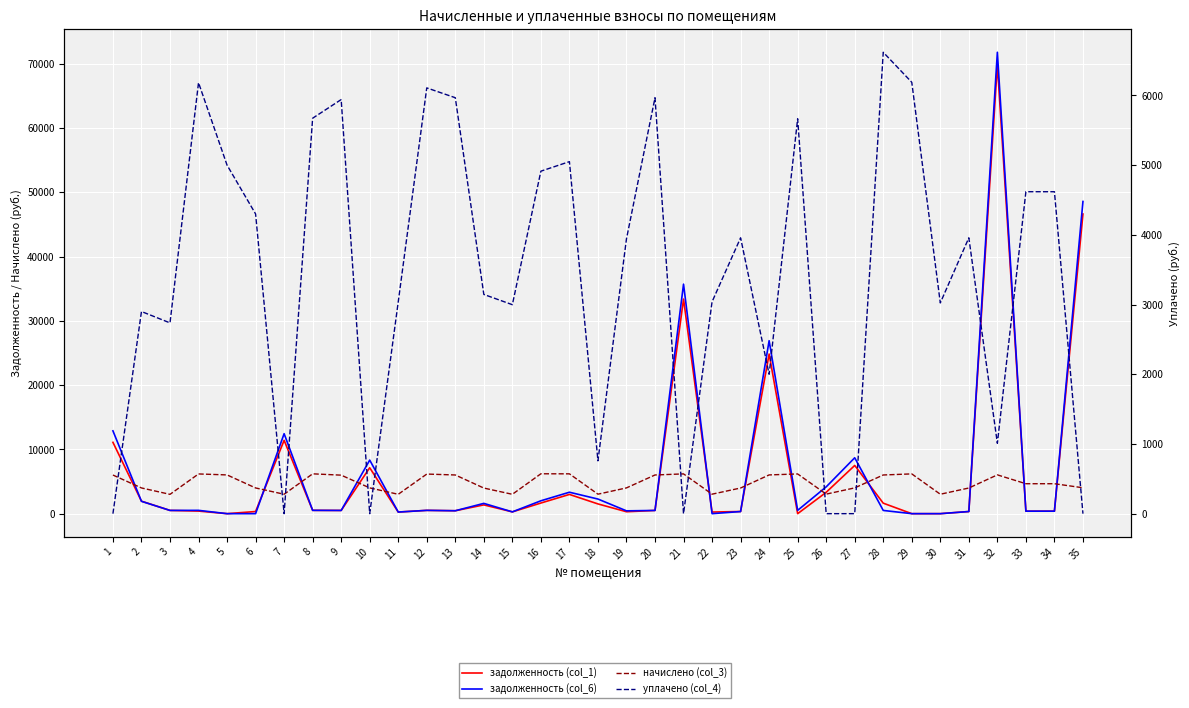

What is the value of the уплачено (col_4) point at the 2nd from the left?

2900.2